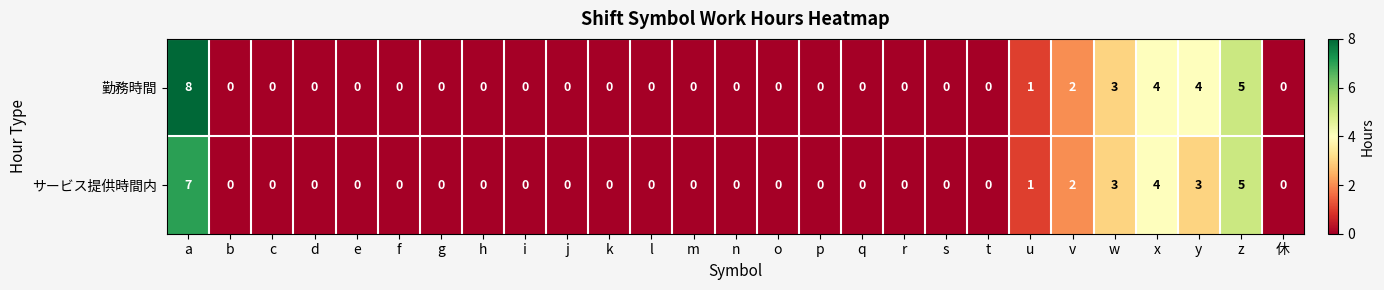

How many series are shown in this chart?

2